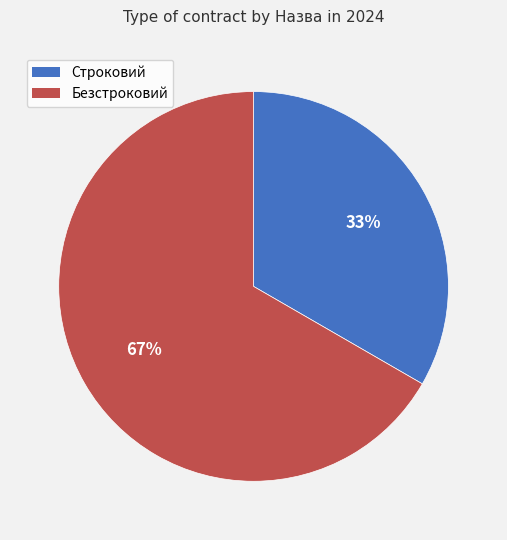

Combined, do Безстроковий and Строковий account for over 50%?

Yes